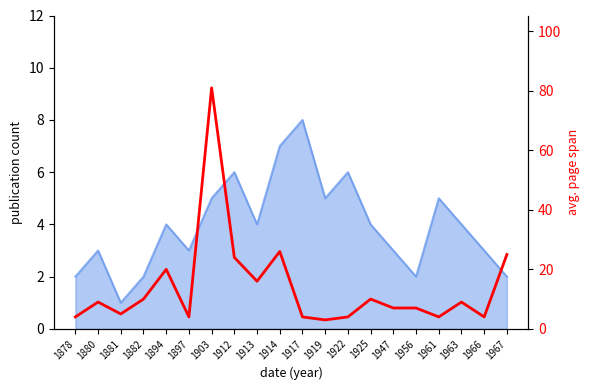

How many points are lower than both their immediate neighbors (excluding endpoints)?

6